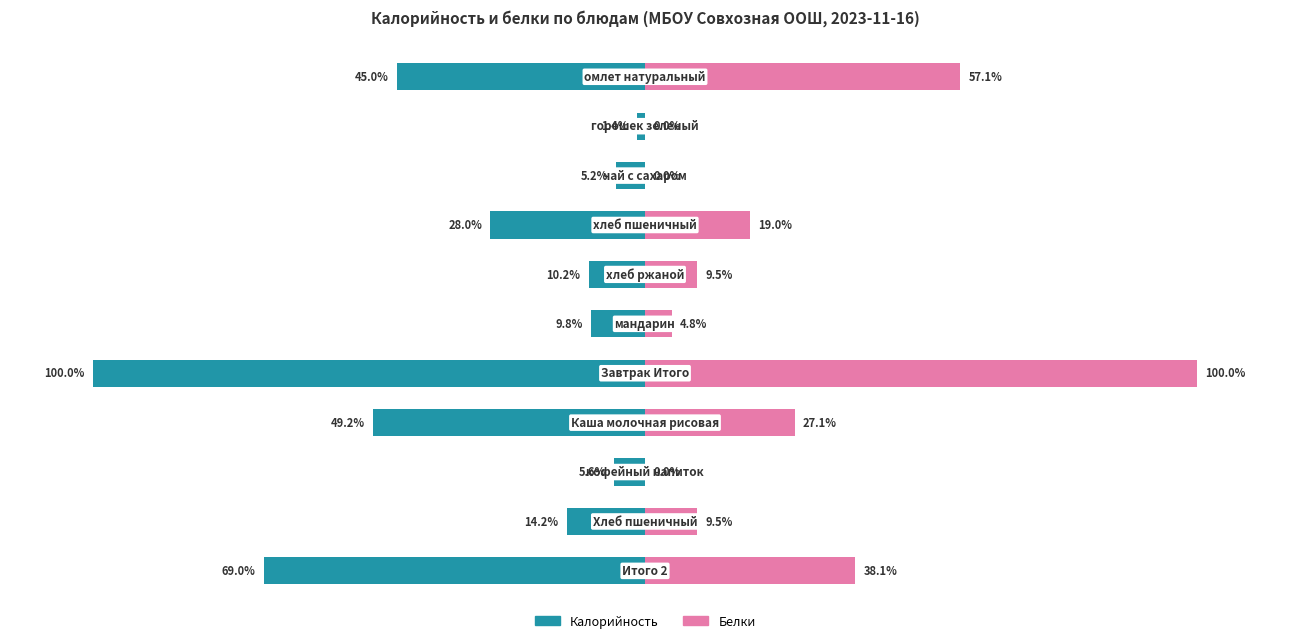

What is the average value of the Калорийность series?

-30.7